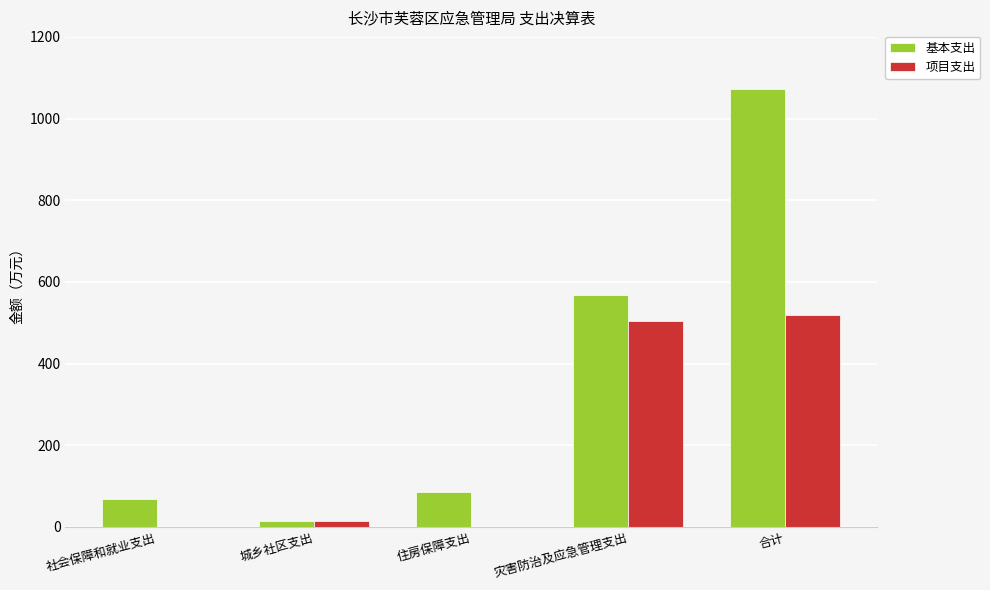

Where is 基本支出 nearest to the value 542?

灾害防治及应急管理支出